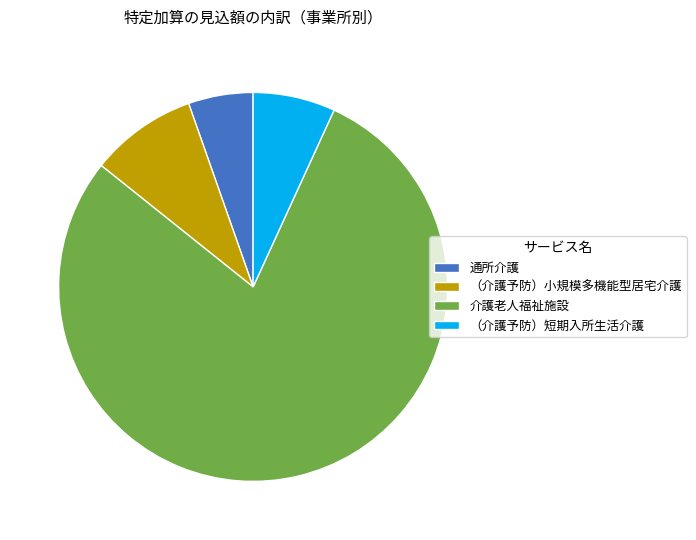

What is the smallest slice in the pie chart?

通所介護